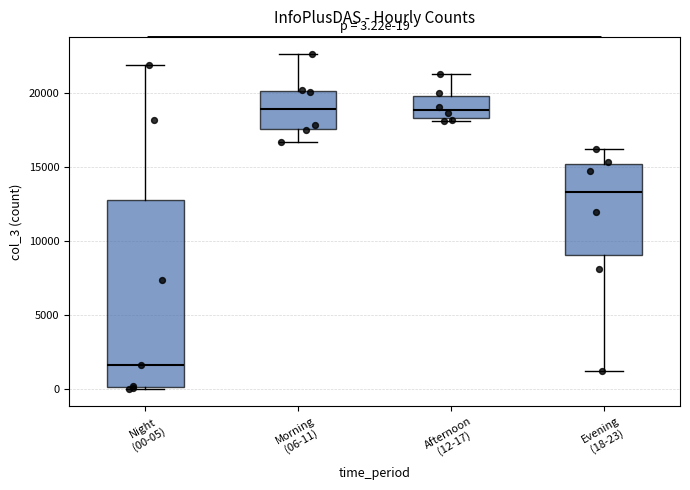

Which box is the tallest, from its lower edge to its upper edge?

Night (00-05)